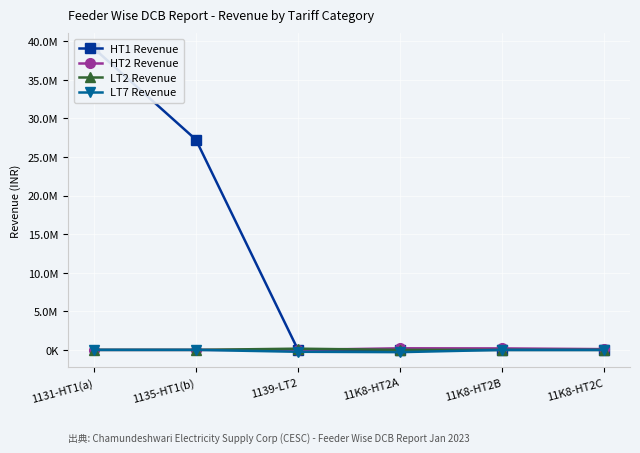

At 1139-LT2, list the series in order from smallest to largest.

LT7 Revenue, HT1 Revenue, HT2 Revenue, LT2 Revenue